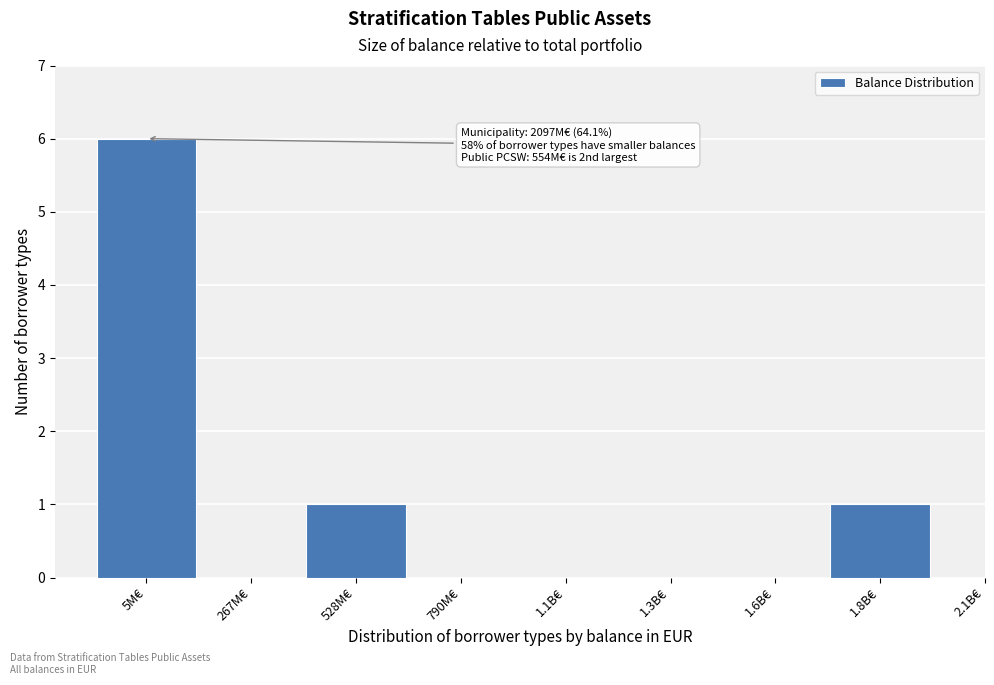

Reading left to right, extract all data points from this chart.

5M€=6	267M€=0	528M€=1	790M€=0	1.1B€=0	1.3B€=0	1.6B€=0	1.8B€=1